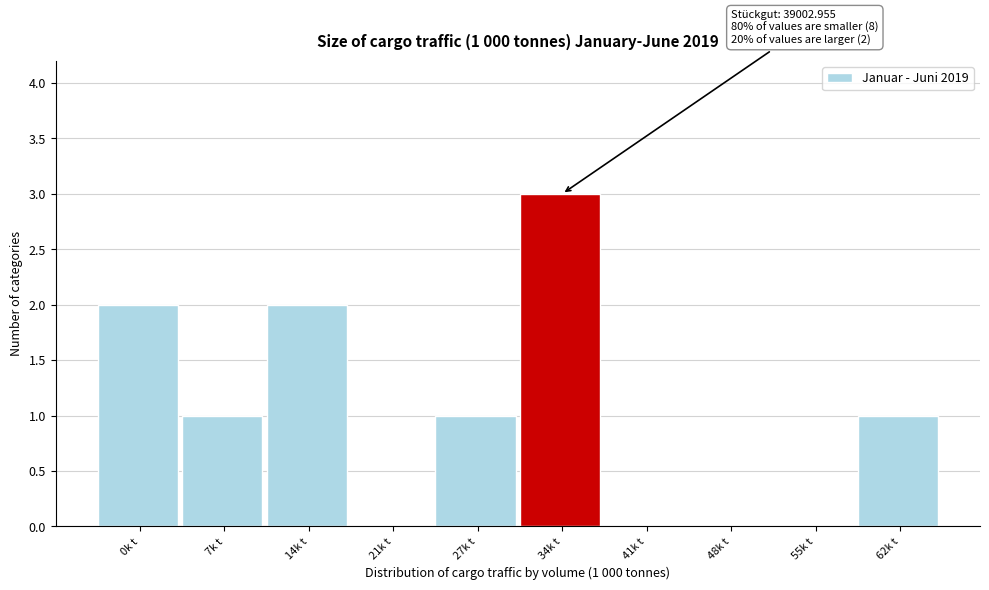

Reading left to right, extract all data points from this chart.

0k t=2	7k t=1	14k t=2	21k t=0	27k t=1	34k t=3	41k t=0	48k t=0	55k t=0	62k t=1